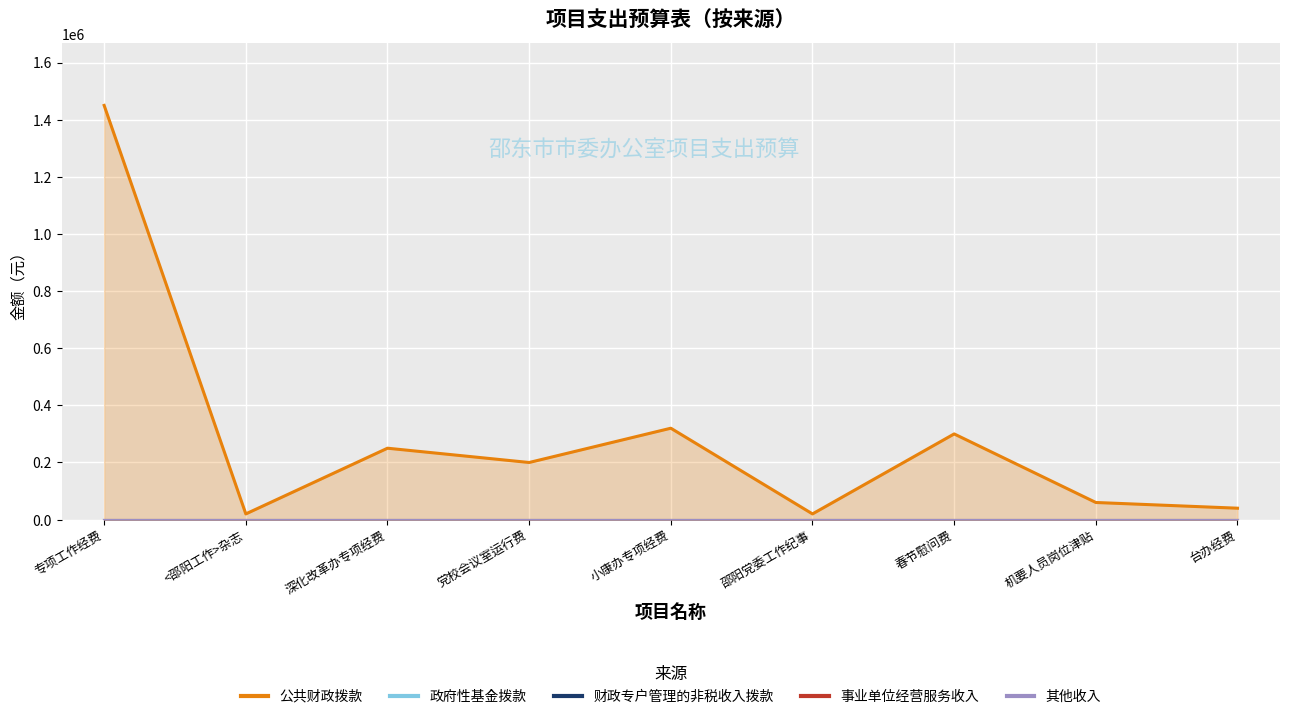

What is the label of the 7th point from the right?

深化改革办专项经费